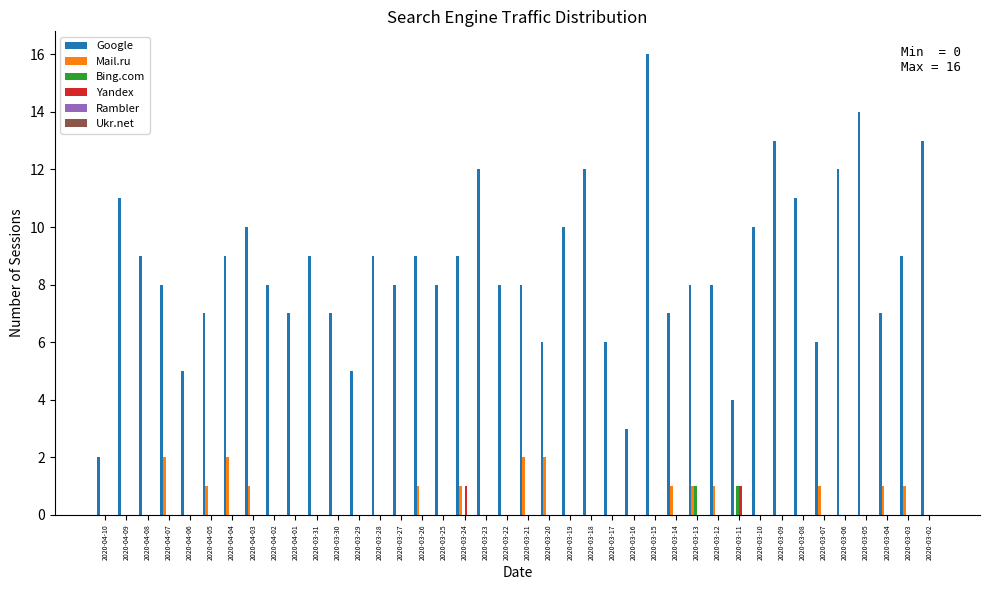

What is the greatest value displayed?

16